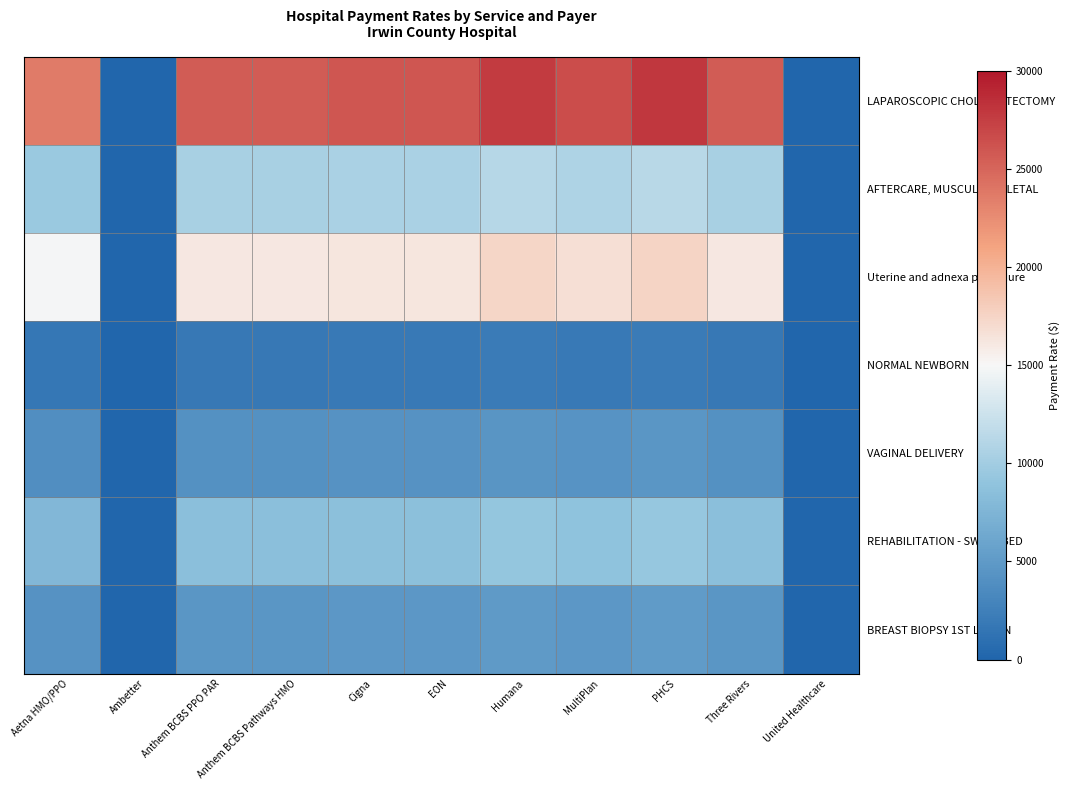

Reading right to left, transcribe all the data shown in this chart.

LAPAROSCOPIC CHOLECYSTECTOMY: United Healthcare=0.0	Three Rivers=25631.4	PHCS=27988.3	MultiPlan=26515.3	Humana=27693.7	EON=25926.0	Cigna=25926.0	Anthem BCBS Pathways HMO=25584.3	Anthem BCBS PPO PAR=25584.3	Ambetter=0.0	Aetna HMO/PPO=23569.1
AFTERCARE, MUSCULOSKELETAL: United Healthcare=0.0	Three Rivers=10394.8	PHCS=11350.6	MultiPlan=10753.2	Humana=11231.1	EON=10514.3	Cigna=10514.3	Anthem BCBS Pathways HMO=10375.7	Anthem BCBS PPO PAR=10375.7	Ambetter=0.0	Aetna HMO/PPO=9558.4
Uterine and adnexa procedure: United Healthcare=0.0	Three Rivers=16091.5	PHCS=17571.2	MultiPlan=16646.4	Humana=17386.2	EON=16276.5	Cigna=16276.5	Anthem BCBS Pathways HMO=16061.9	Anthem BCBS PPO PAR=16061.9	Ambetter=0.0	Aetna HMO/PPO=14796.8
NORMAL NEWBORN: United Healthcare=0.0	Three Rivers=1866.2	PHCS=2037.8	MultiPlan=1930.6	Humana=2016.4	EON=1887.7	Cigna=1887.7	Anthem BCBS Pathways HMO=1862.8	Anthem BCBS PPO PAR=1862.8	Ambetter=0.0	Aetna HMO/PPO=1716.1
VAGINAL DELIVERY: United Healthcare=0.0	Three Rivers=4215.4	PHCS=4603.0	MultiPlan=4360.8	Humana=4554.6	EON=4263.8	Cigna=4263.8	Anthem BCBS Pathways HMO=4207.6	Anthem BCBS PPO PAR=4207.6	Ambetter=0.0	Aetna HMO/PPO=3876.2
REHABILITATION - SWING BED: United Healthcare=0.0	Three Rivers=8506.6	PHCS=9288.8	MultiPlan=8799.9	Humana=9191.0	EON=8604.4	Cigna=8604.4	Anthem BCBS Pathways HMO=8490.9	Anthem BCBS PPO PAR=8490.9	Ambetter=0.0	Aetna HMO/PPO=7822.1
BREAST BIOPSY 1ST LESION: United Healthcare=0.0	Three Rivers=4643.0	PHCS=5069.9	MultiPlan=4803.1	Humana=5016.6	EON=4696.3	Cigna=4696.3	Anthem BCBS Pathways HMO=4634.4	Anthem BCBS PPO PAR=4634.4	Ambetter=0.0	Aetna HMO/PPO=4269.4